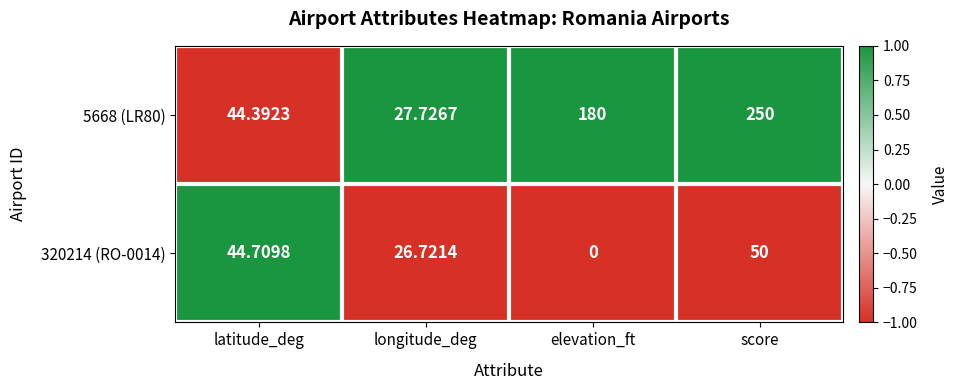

Rank the categories by 5668 (LR80) value from lowest to highest.

longitude_deg, latitude_deg, elevation_ft, score